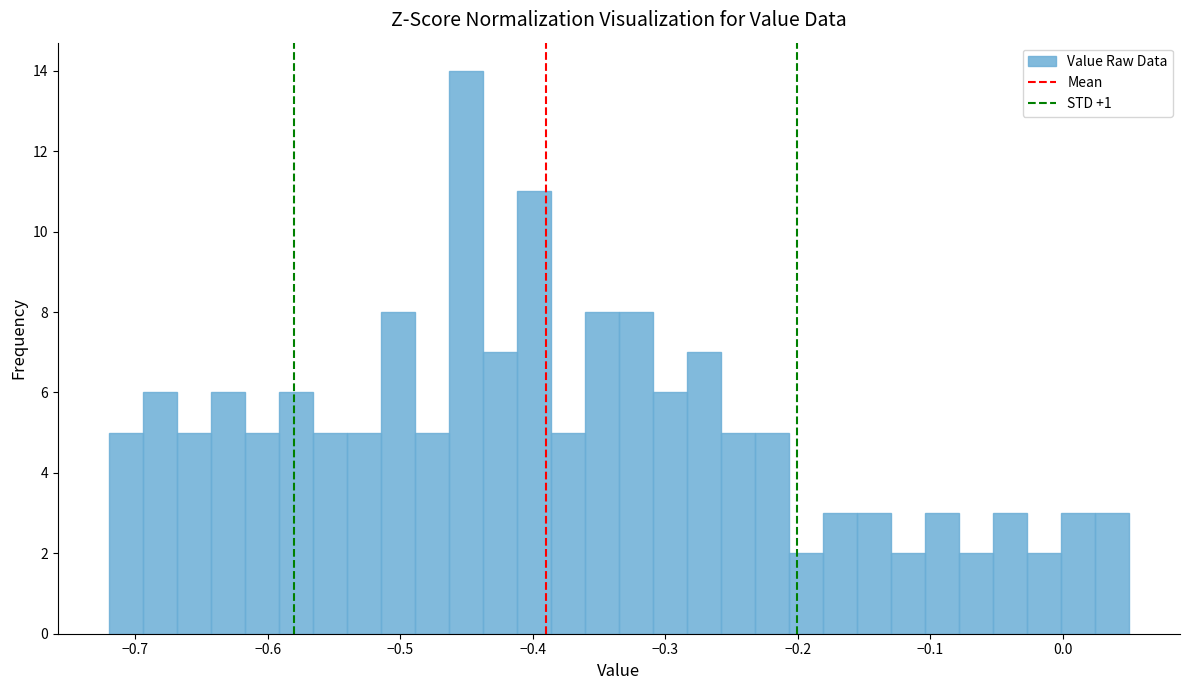

Read against the x-axis, roughly where is the centre of the tallest bar?

-0.45